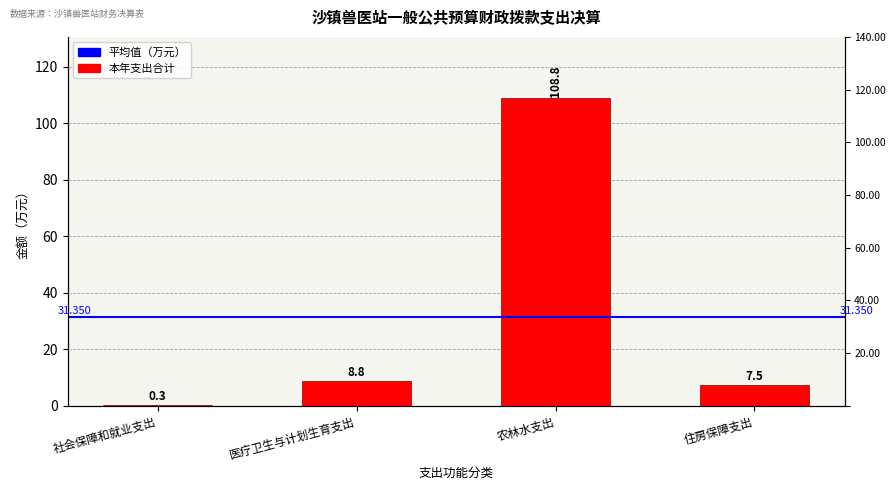

What is the difference between the second highest and minimum values?

8.5